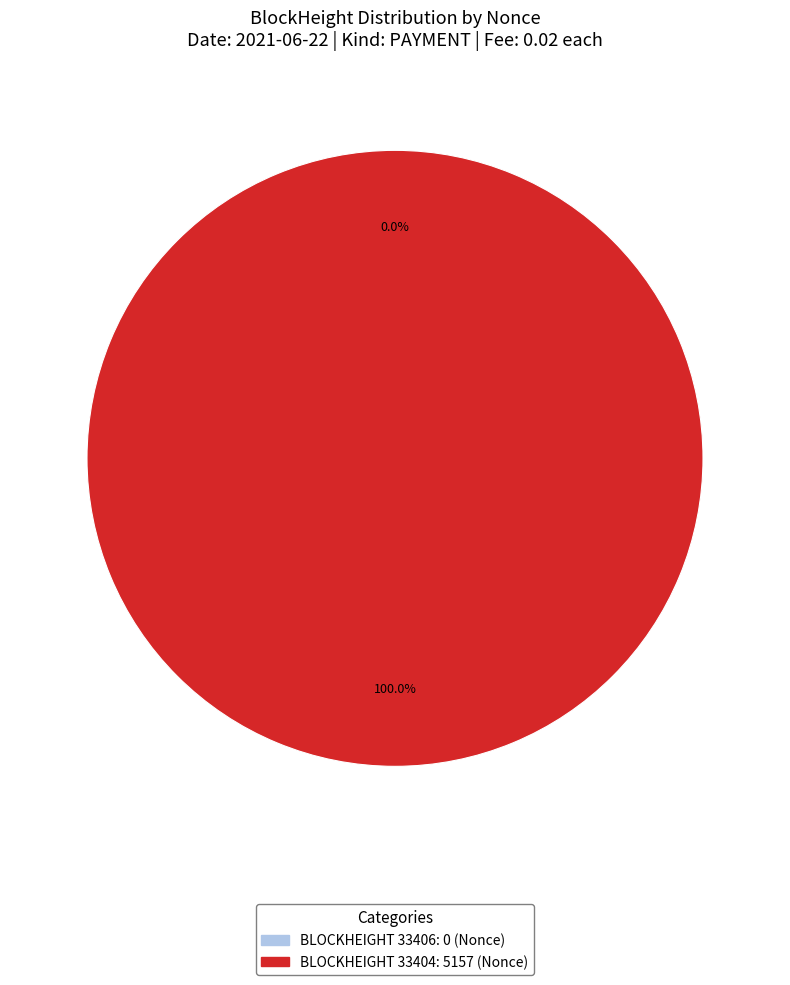

To the nearest percent, what is the combined percentage of 33404 and 33406?

100%